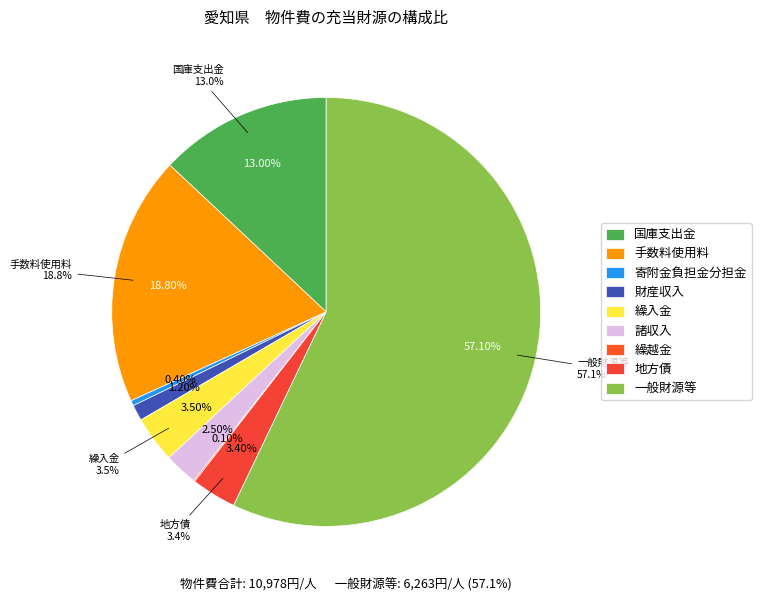

Which series has the widest spread of values?

国庫支出金